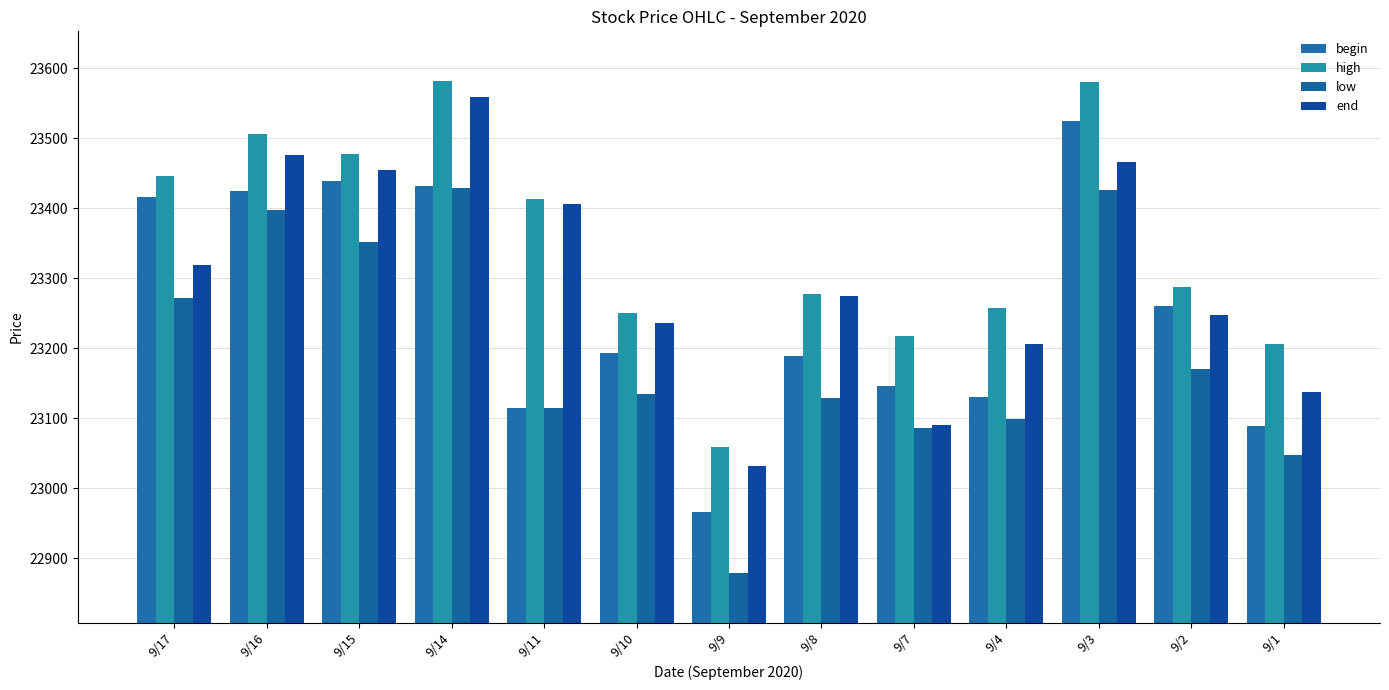

Does the chart contain stacked bars?

No